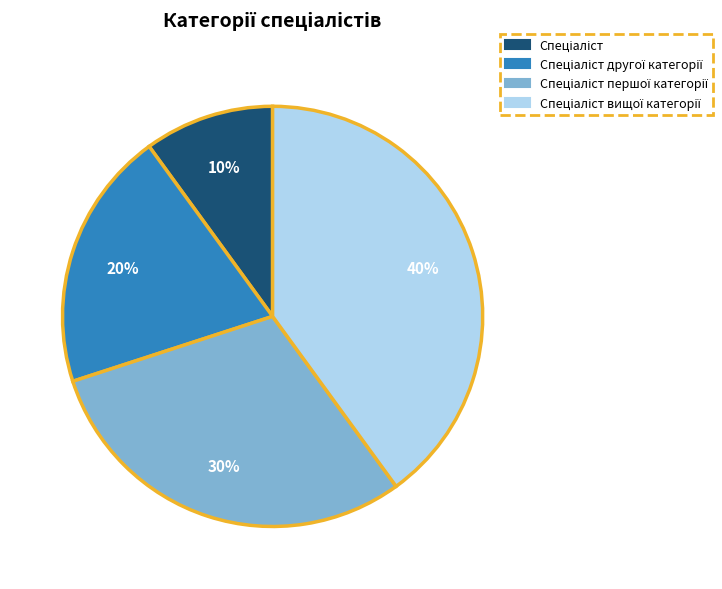

To the nearest percent, what is the average slice percentage?

25%